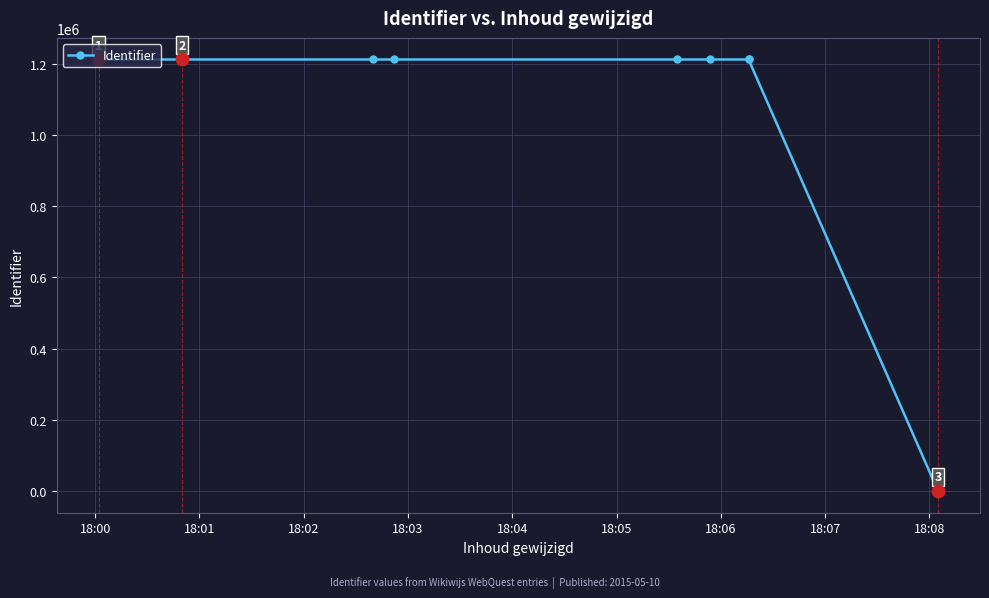

At which category does the chart reach its peak across all series?

18:05